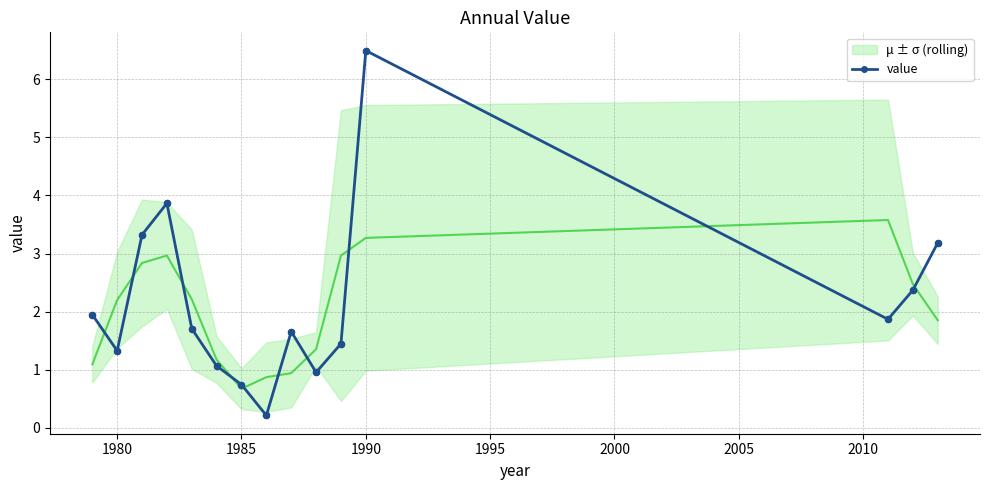

The value series shows 0.5 at 1980. True or false?

False